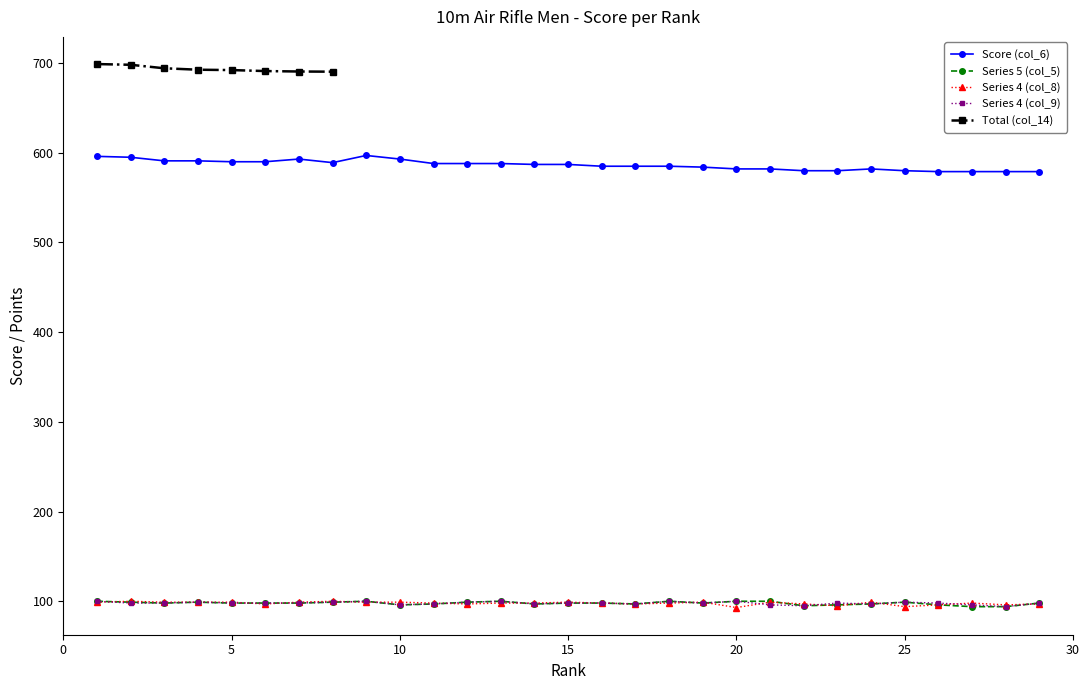

Which series has the widest spread of values?

Score (col_6)